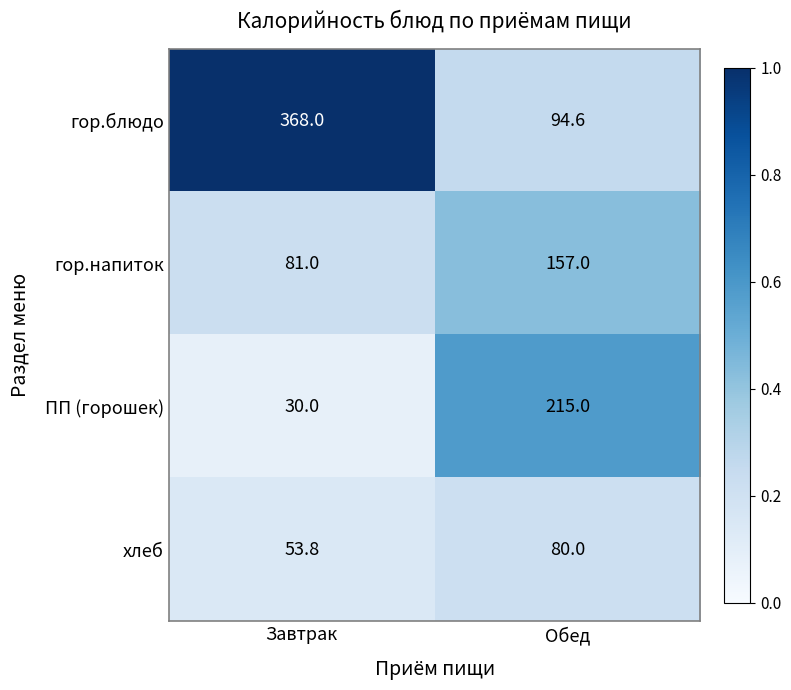

List the series in order of their peak value, lowest first.

хлеб, гор.напиток, ПП (горошек), гор.блюдо